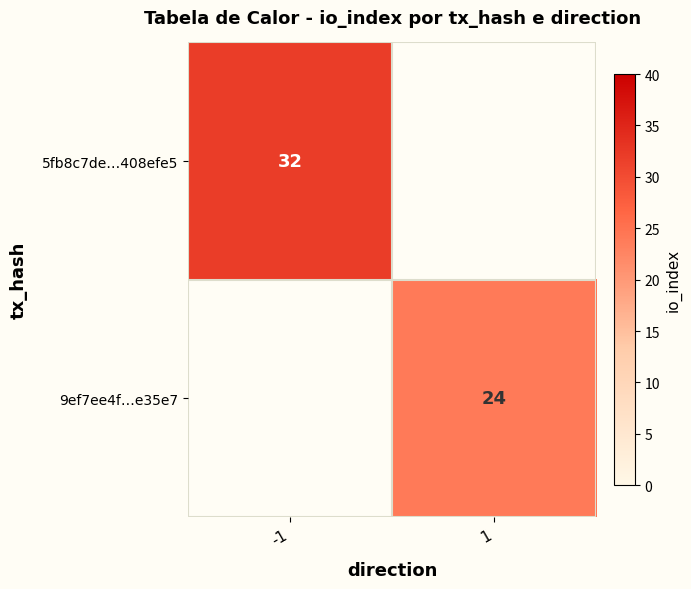

True or false: 5fb8c7de…408efe5 has a value of 32 at -1.

True